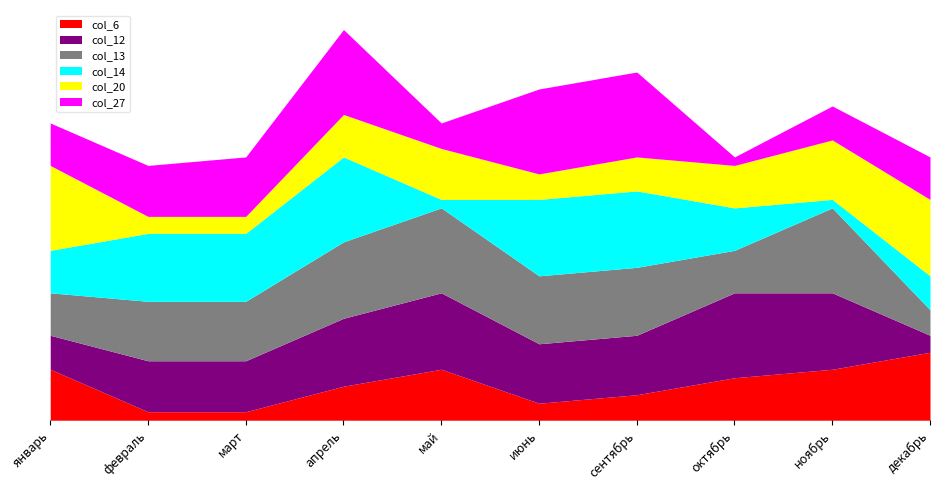

Where is the first local maximum for col_6?

май